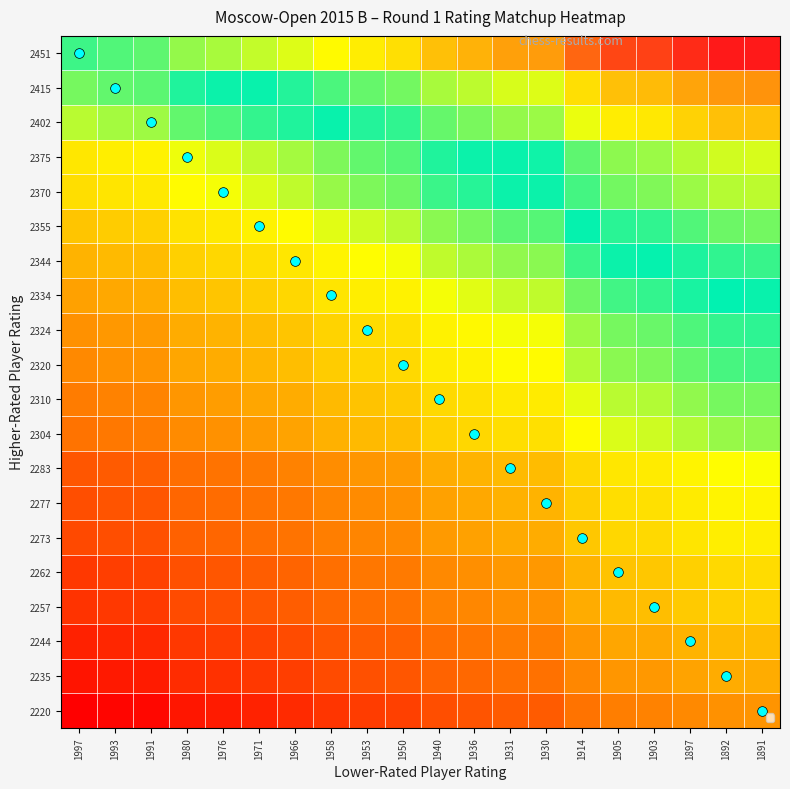

Reading left to right, extract all data points from this chart.

2451: 1997=0.7	1993=0.7	1991=0.7	1980=0.7	1976=0.7	1971=0.8	1966=0.8	1958=0.8	1953=0.8	1950=0.8	1940=0.9	1936=0.9	1931=0.9	1930=0.9	1914=0.9	1905=1.0	1903=1.0	1897=1.0	1892=1.0	1891=1.0
2415: 1997=0.6	1993=0.6	1991=0.6	1980=0.6	1976=0.6	1971=0.7	1966=0.7	1958=0.7	1953=0.7	1950=0.7	1940=0.7	1936=0.8	1931=0.8	1930=0.8	1914=0.8	1905=0.9	1903=0.9	1897=0.9	1892=0.9	1891=0.9
2402: 1997=0.5	1993=0.6	1991=0.6	1980=0.6	1976=0.6	1971=0.6	1966=0.6	1958=0.7	1953=0.7	1950=0.7	1940=0.7	1936=0.7	1931=0.7	1930=0.7	1914=0.8	1905=0.8	1903=0.8	1897=0.8	1892=0.9	1891=0.9
2375: 1997=0.5	1993=0.5	1991=0.5	1980=0.5	1976=0.5	1971=0.5	1966=0.6	1958=0.6	1953=0.6	1950=0.6	1940=0.6	1936=0.6	1931=0.7	1930=0.7	1914=0.7	1905=0.7	1903=0.7	1897=0.8	1892=0.8	1891=0.8
2370: 1997=0.4	1993=0.5	1991=0.5	1980=0.5	1976=0.5	1971=0.5	1966=0.5	1958=0.6	1953=0.6	1950=0.6	1940=0.6	1936=0.6	1931=0.6	1930=0.6	1914=0.7	1905=0.7	1903=0.7	1897=0.7	1892=0.8	1891=0.8
2355: 1997=0.4	1993=0.4	1991=0.4	1980=0.5	1976=0.5	1971=0.5	1966=0.5	1958=0.5	1953=0.5	1950=0.5	1940=0.6	1936=0.6	1931=0.6	1930=0.6	1914=0.6	1905=0.7	1903=0.7	1897=0.7	1892=0.7	1891=0.7
2344: 1997=0.4	1993=0.4	1991=0.4	1980=0.4	1976=0.4	1971=0.4	1966=0.5	1958=0.5	1953=0.5	1950=0.5	1940=0.5	1936=0.5	1931=0.6	1930=0.6	1914=0.6	1905=0.6	1903=0.6	1897=0.7	1892=0.7	1891=0.7
2334: 1997=0.3	1993=0.4	1991=0.4	1980=0.4	1976=0.4	1971=0.4	1966=0.4	1958=0.5	1953=0.5	1950=0.5	1940=0.5	1936=0.5	1931=0.5	1930=0.5	1914=0.6	1905=0.6	1903=0.6	1897=0.6	1892=0.6	1891=0.7
2324: 1997=0.3	1993=0.3	1991=0.3	1980=0.4	1976=0.4	1971=0.4	1966=0.4	1958=0.4	1953=0.4	1950=0.4	1940=0.5	1936=0.5	1931=0.5	1930=0.5	1914=0.6	1905=0.6	1903=0.6	1897=0.6	1892=0.6	1891=0.6
2320: 1997=0.3	1993=0.3	1991=0.3	1980=0.3	1976=0.4	1971=0.4	1966=0.4	1958=0.4	1953=0.4	1950=0.4	1940=0.5	1936=0.5	1931=0.5	1930=0.5	1914=0.5	1905=0.6	1903=0.6	1897=0.6	1892=0.6	1891=0.6
2310: 1997=0.3	1993=0.3	1991=0.3	1980=0.3	1976=0.3	1971=0.3	1966=0.4	1958=0.4	1953=0.4	1950=0.4	1940=0.4	1936=0.4	1931=0.5	1930=0.5	1914=0.5	1905=0.5	1903=0.5	1897=0.6	1892=0.6	1891=0.6
2304: 1997=0.2	1993=0.3	1991=0.3	1980=0.3	1976=0.3	1971=0.3	1966=0.3	1958=0.4	1953=0.4	1950=0.4	1940=0.4	1936=0.4	1931=0.4	1930=0.4	1914=0.5	1905=0.5	1903=0.5	1897=0.5	1892=0.6	1891=0.6
2283: 1997=0.2	1993=0.2	1991=0.2	1980=0.2	1976=0.2	1971=0.3	1966=0.3	1958=0.3	1953=0.3	1950=0.3	1940=0.4	1936=0.4	1931=0.4	1930=0.4	1914=0.4	1905=0.5	1903=0.5	1897=0.5	1892=0.5	1891=0.5
2277: 1997=0.2	1993=0.2	1991=0.2	1980=0.2	1976=0.2	1971=0.2	1966=0.3	1958=0.3	1953=0.3	1950=0.3	1940=0.3	1936=0.4	1931=0.4	1930=0.4	1914=0.4	1905=0.4	1903=0.4	1897=0.5	1892=0.5	1891=0.5
2273: 1997=0.2	1993=0.2	1991=0.2	1980=0.2	1976=0.2	1971=0.2	1966=0.2	1958=0.3	1953=0.3	1950=0.3	1940=0.3	1936=0.3	1931=0.4	1930=0.4	1914=0.4	1905=0.4	1903=0.4	1897=0.5	1892=0.5	1891=0.5
2262: 1997=0.1	1993=0.1	1991=0.1	1980=0.2	1976=0.2	1971=0.2	1966=0.2	1958=0.2	1953=0.3	1950=0.3	1940=0.3	1936=0.3	1931=0.3	1930=0.3	1914=0.4	1905=0.4	1903=0.4	1897=0.4	1892=0.4	1891=0.4
2257: 1997=0.1	1993=0.1	1991=0.1	1980=0.2	1976=0.2	1971=0.2	1966=0.2	1958=0.2	1953=0.2	1950=0.2	1940=0.3	1936=0.3	1931=0.3	1930=0.3	1914=0.4	1905=0.4	1903=0.4	1897=0.4	1892=0.4	1891=0.4
2244: 1997=0.1	1993=0.1	1991=0.1	1980=0.1	1976=0.1	1971=0.1	1966=0.2	1958=0.2	1953=0.2	1950=0.2	1940=0.2	1936=0.3	1931=0.3	1930=0.3	1914=0.3	1905=0.3	1903=0.4	1897=0.4	1892=0.4	1891=0.4
2235: 1997=0.0	1993=0.1	1991=0.1	1980=0.1	1976=0.1	1971=0.1	1966=0.1	1958=0.2	1953=0.2	1950=0.2	1940=0.2	1936=0.2	1931=0.2	1930=0.2	1914=0.3	1905=0.3	1903=0.3	1897=0.3	1892=0.4	1891=0.4
2220: 1997=0.0	1993=0.0	1991=0.0	1980=0.1	1976=0.1	1971=0.1	1966=0.1	1958=0.1	1953=0.1	1950=0.1	1940=0.2	1936=0.2	1931=0.2	1930=0.2	1914=0.2	1905=0.3	1903=0.3	1897=0.3	1892=0.3	1891=0.3